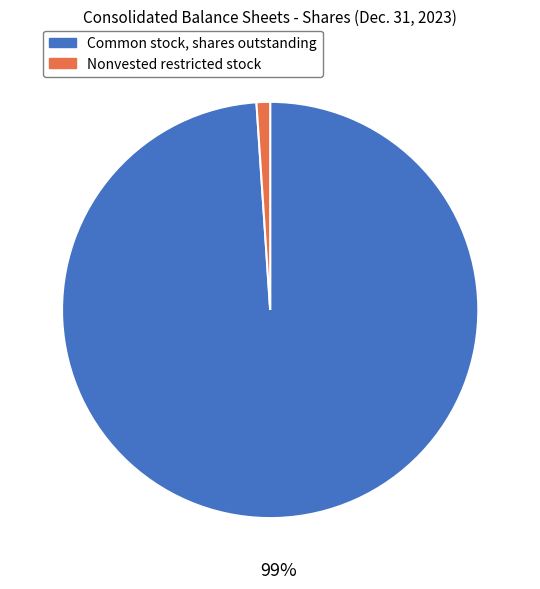

To the nearest percent, what is the difference between the Nonvested restricted stock and Common stock, shares outstanding slice percentages?

98%